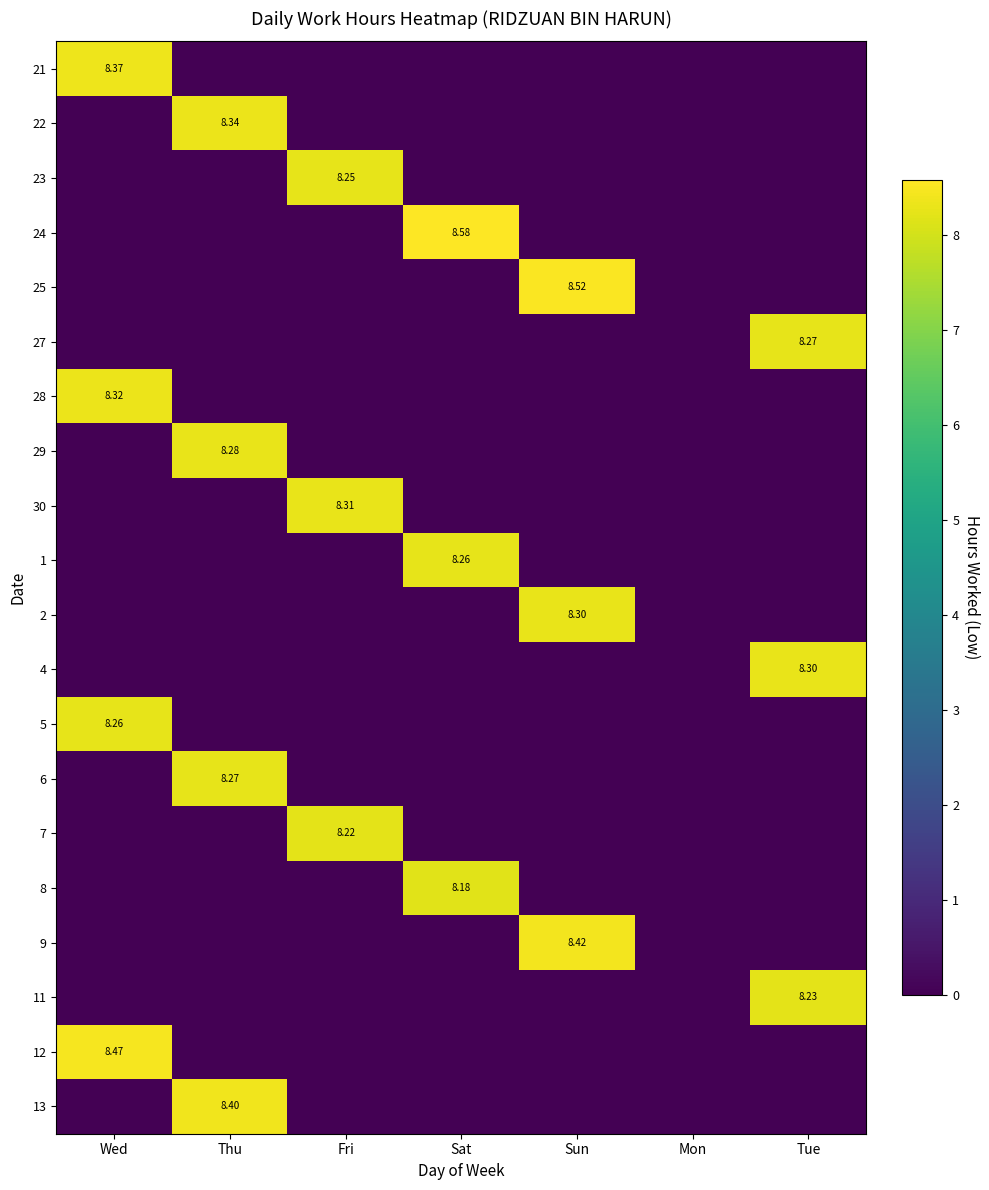

What is the spread (max minus min) of values at Sat?

8.6